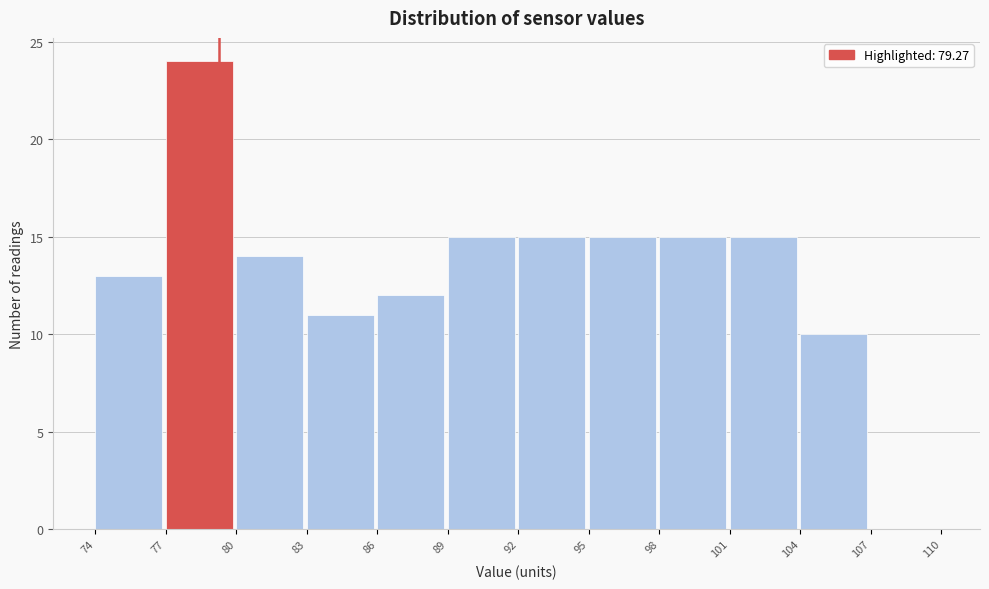

What is the height of the bar covering 86 to 89 on the x-axis? The values are not printed on the chart, so give them approximately, as read against the axis.

12